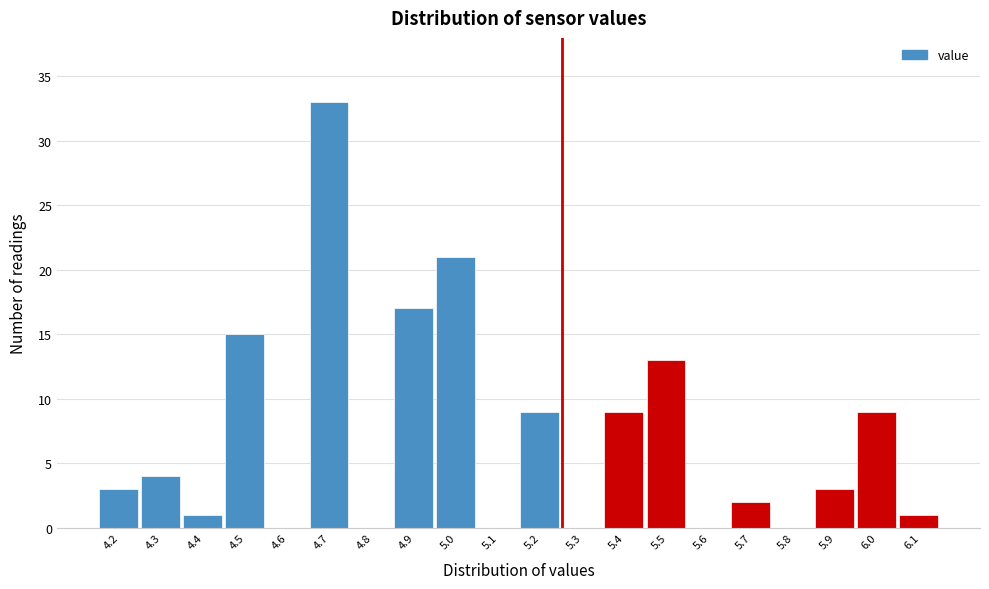

Reading right to left, list all the values displayed in this chart.

6.1=1	6.0=9	5.9=3	5.8=0	5.7=2	5.6=0	5.5=13	5.4=9	5.3=0	5.2=9	5.1=0	5.0=21	4.9=17	4.8=0	4.7=33	4.6=0	4.5=15	4.4=1	4.3=4	4.2=3